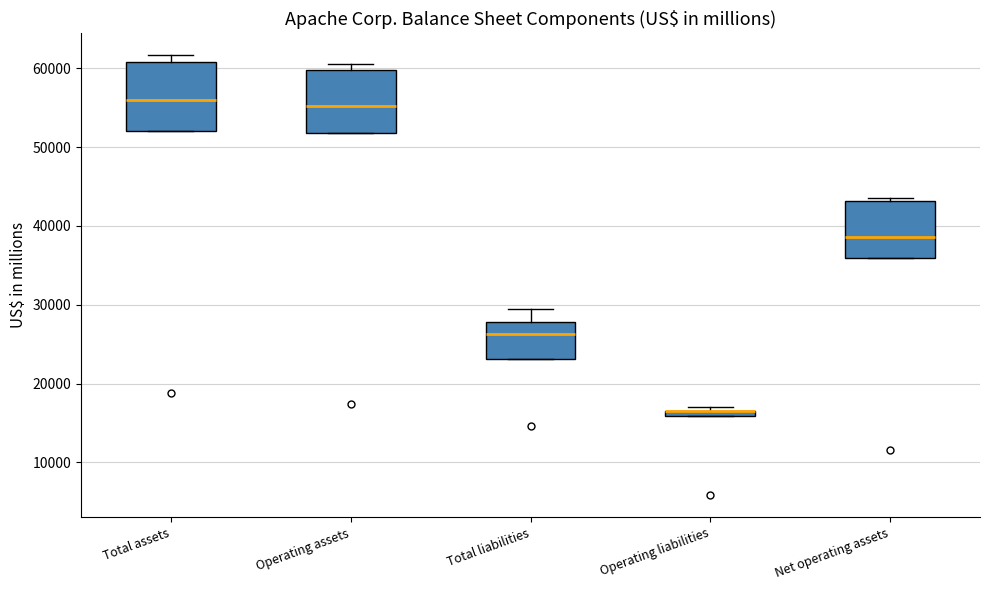

Where does the upper whisker of the box for Total liabilities end on the y-axis? The values are not printed on the chart, so give them approximately, as read against the axis.

29000